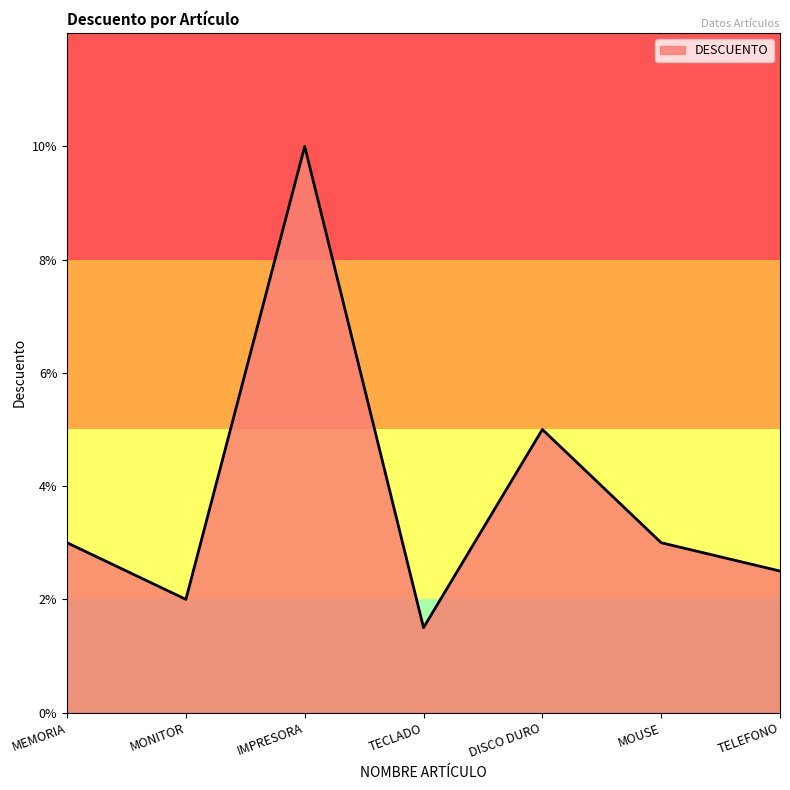

The value at IMPRESORA is 0.1. True or false?

False